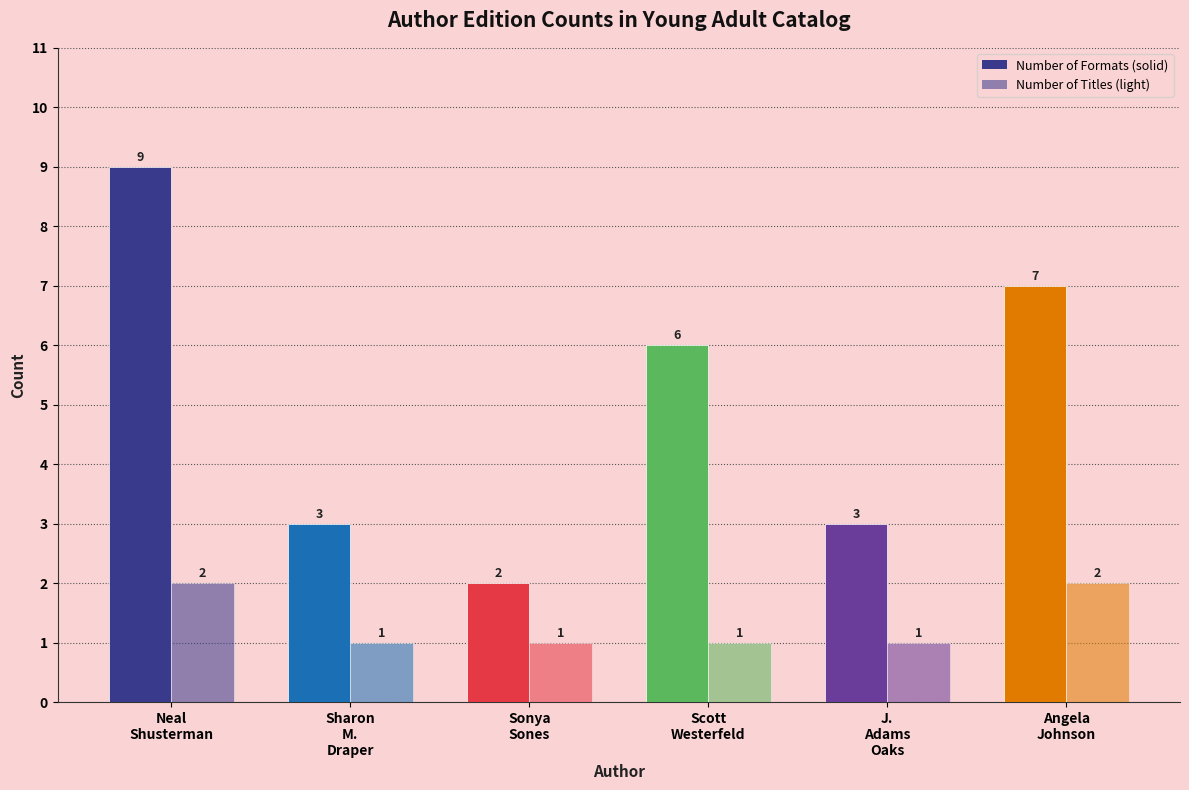

True or false: Number of Formats has a value of 9 at Neal
Shusterman.

True